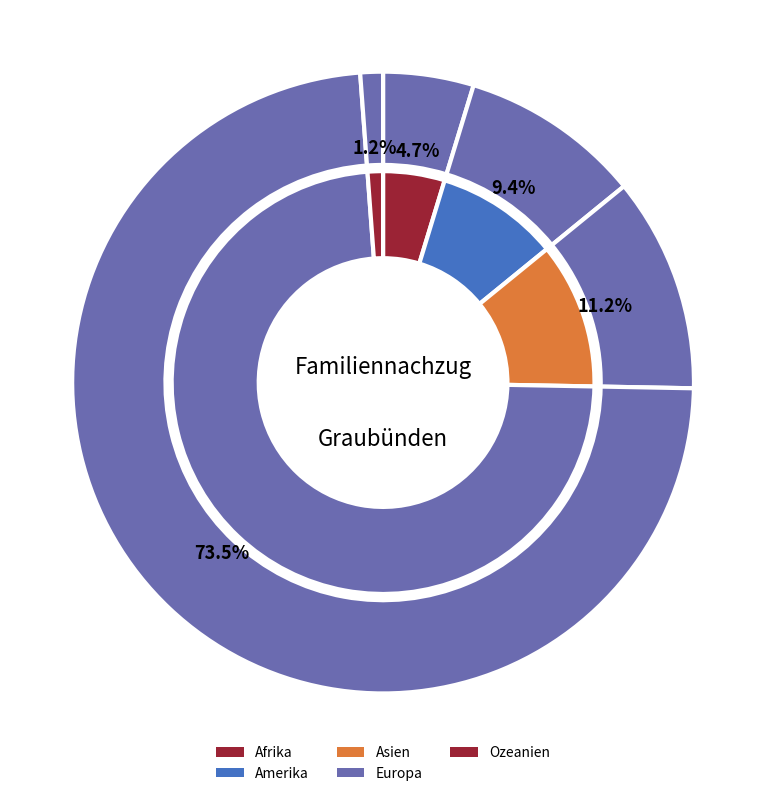

Between Europa and Asien, which is larger?

Europa